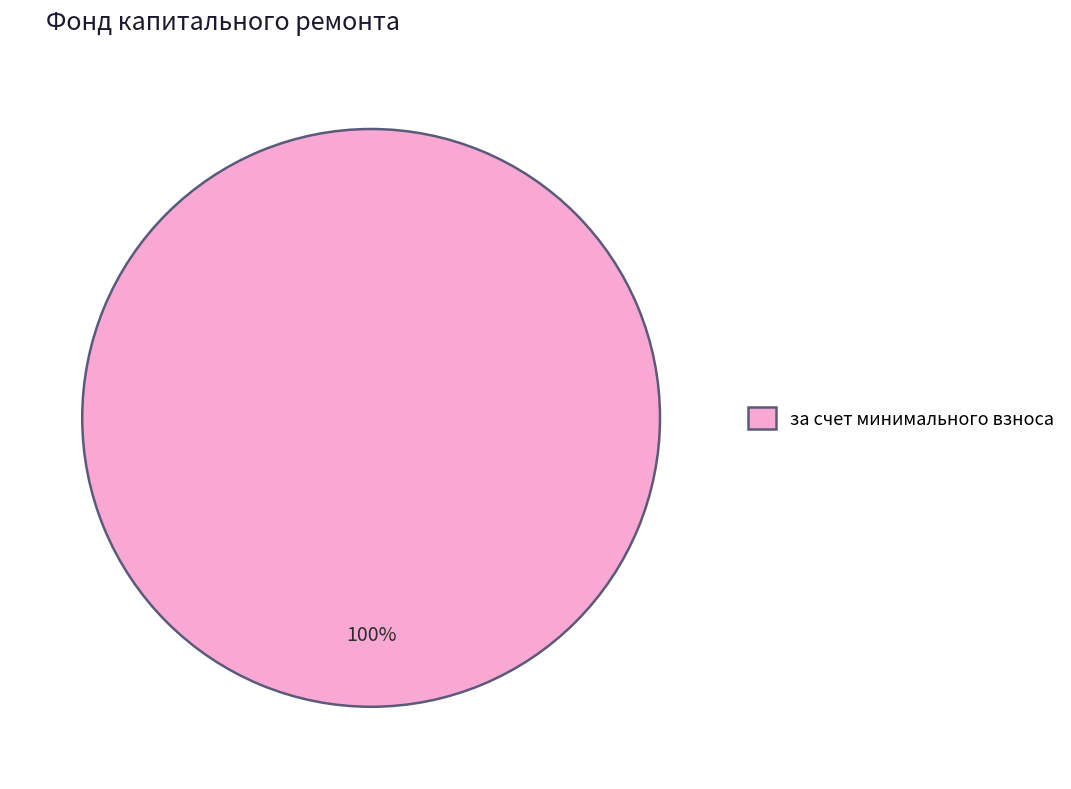

How many slices are in this pie chart?

1